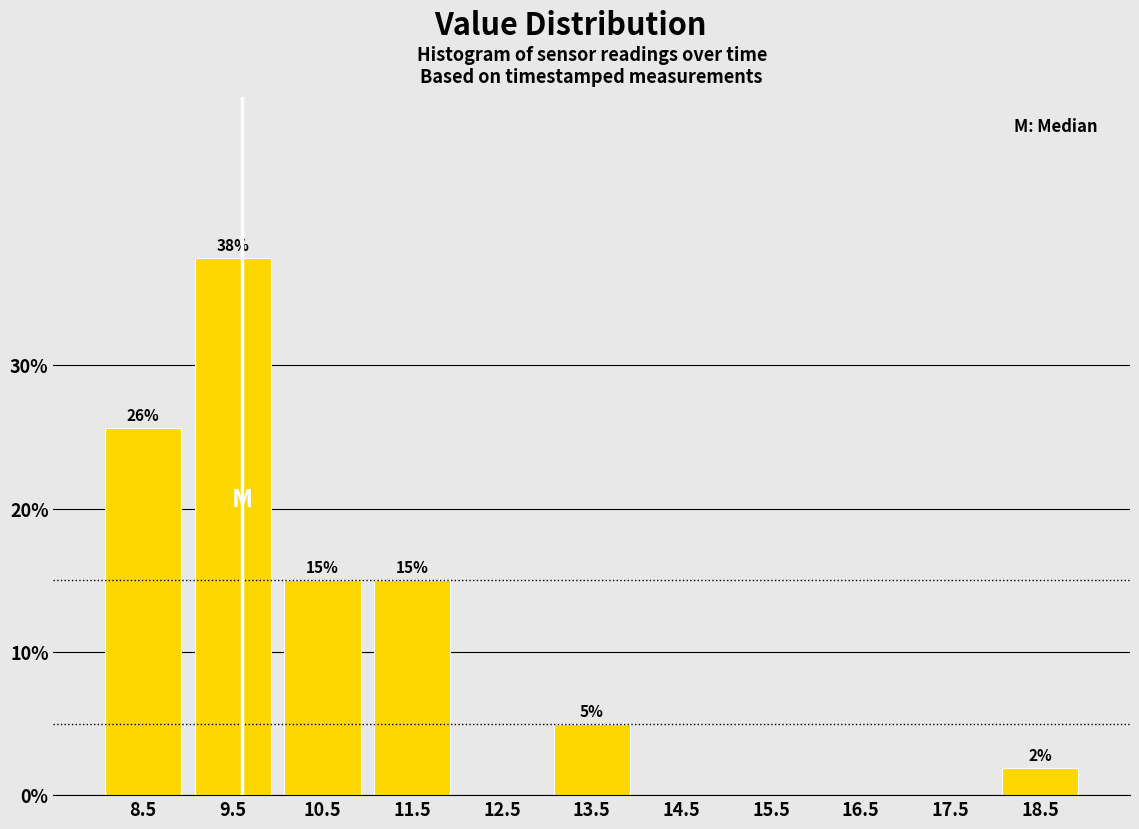

Over which range of the x-axis is the bar tallest?

9 to 10